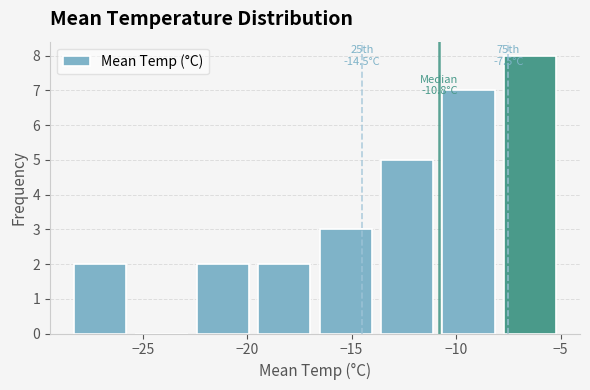

Over which range of the x-axis is the bar tallest?

-8.0 to -5.0